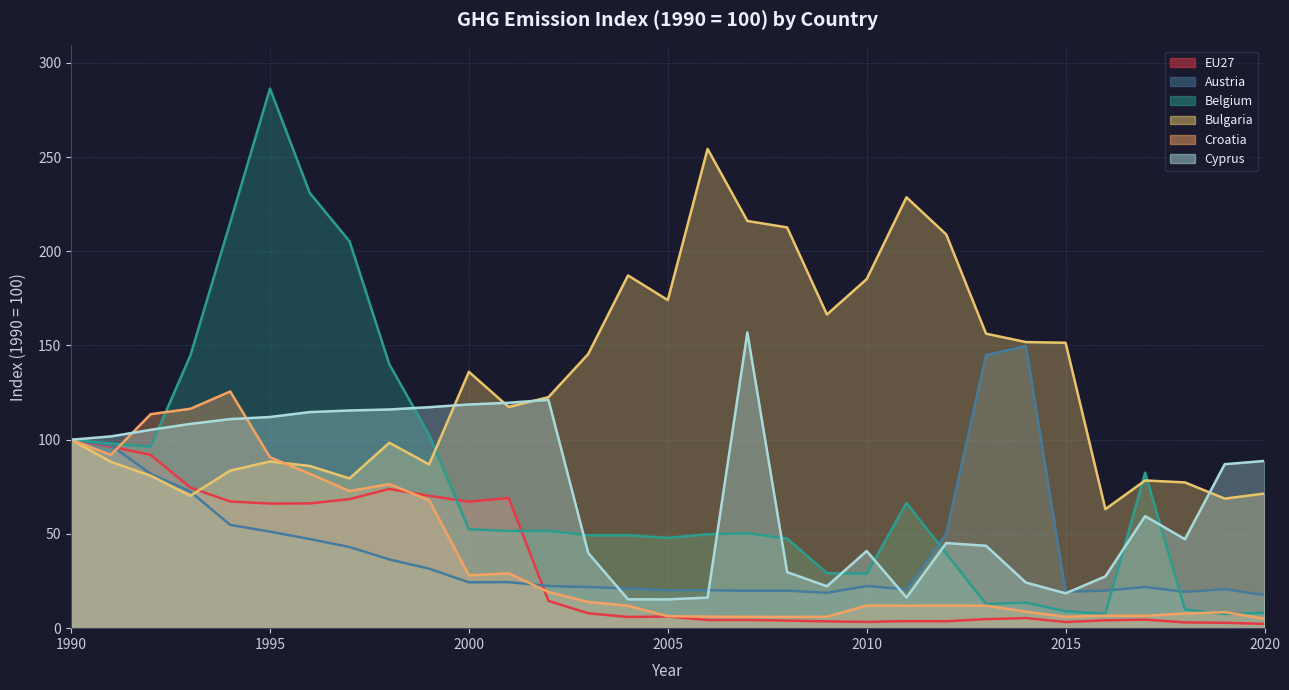

How many values in the Belgium series exceed 50?

16